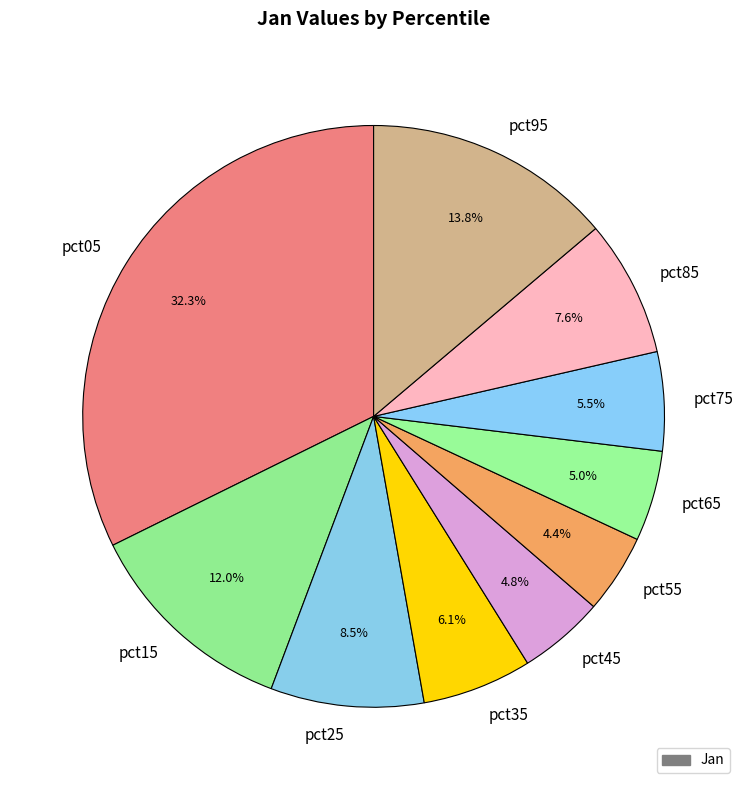

Is it true that pct85 is 8% of the pie?

True